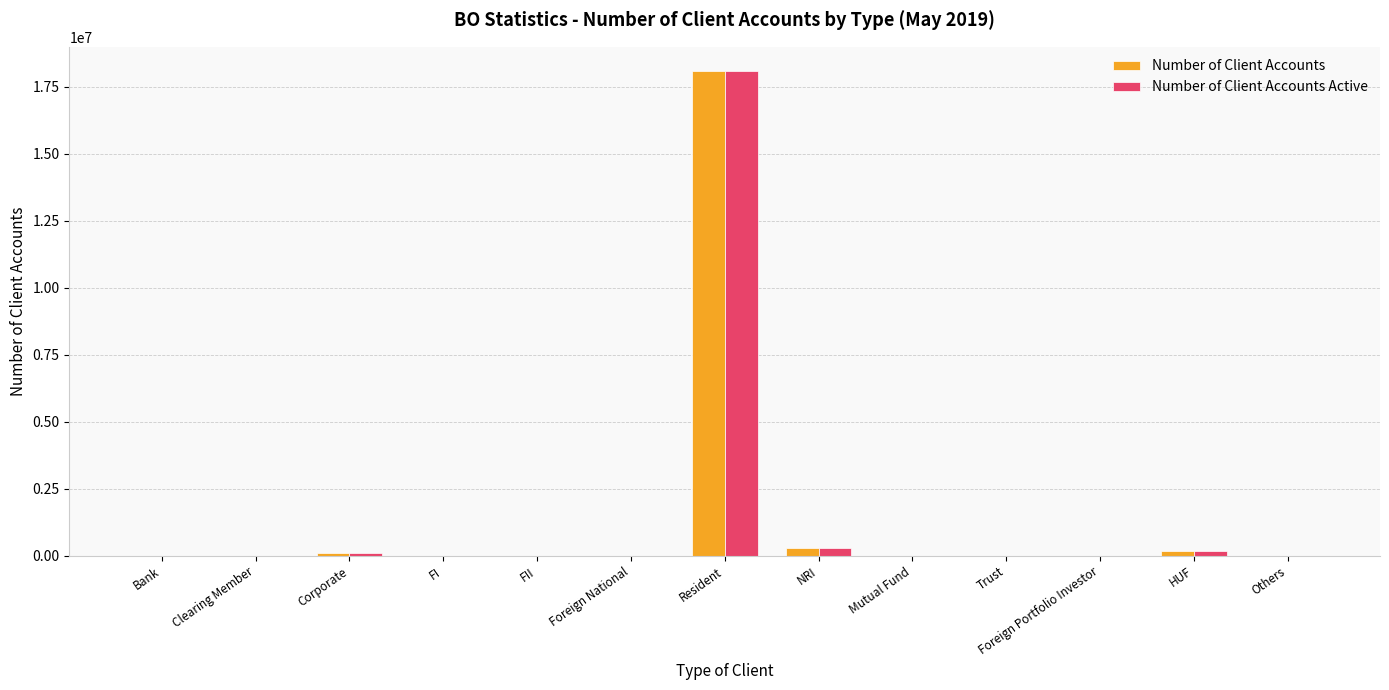

What is the maximum value for Number of Client Accounts Active?

18082073